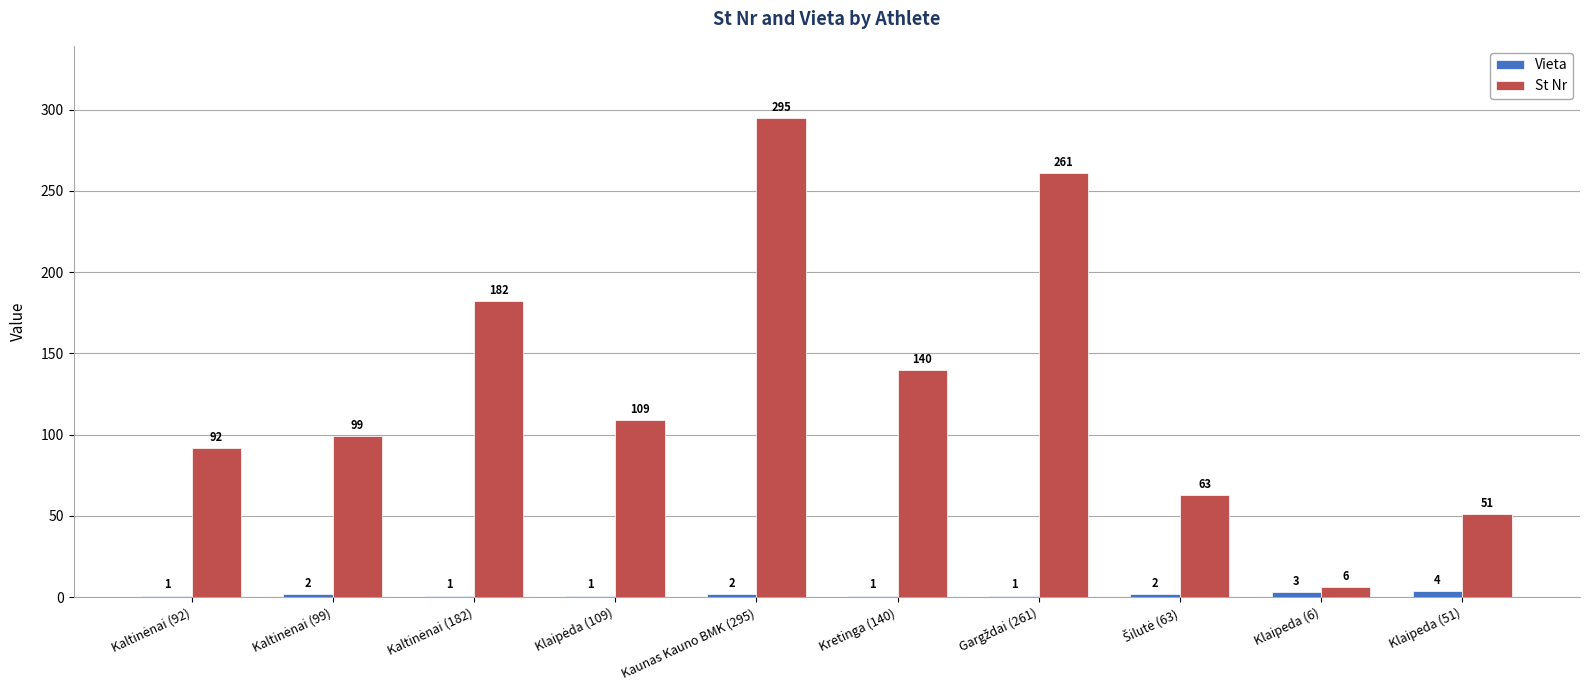

What is the sum of all St Nr values?

1298